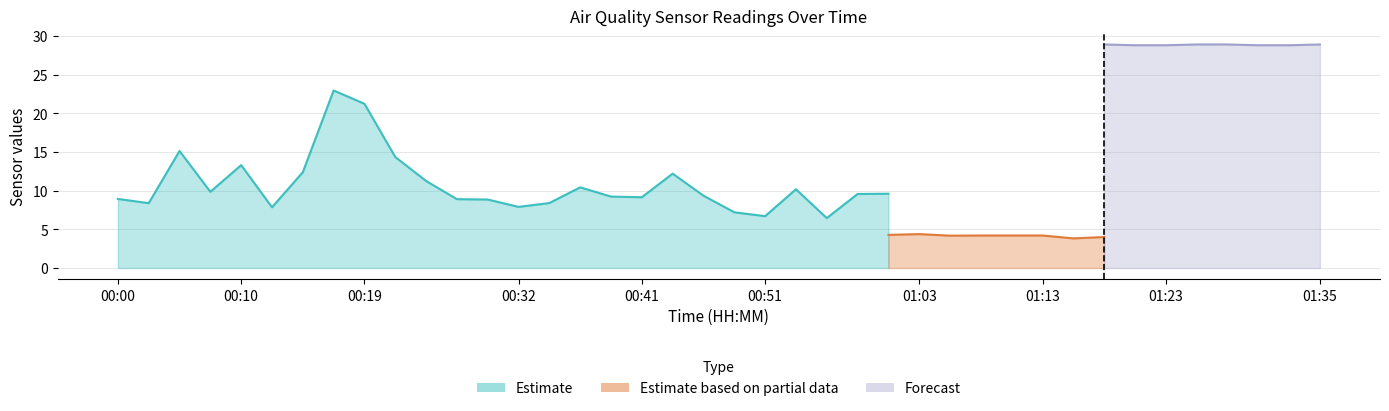

True or false: Temp has a value of 9.3 at 00:14.

False